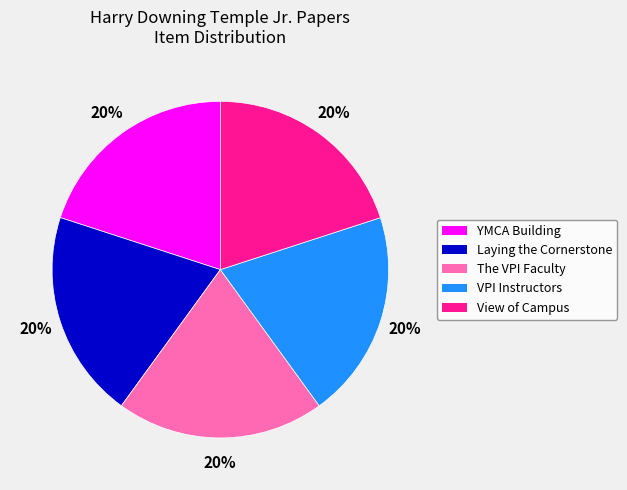

Do View of Campus and VPI Instructors together represent more than half of the pie?

No